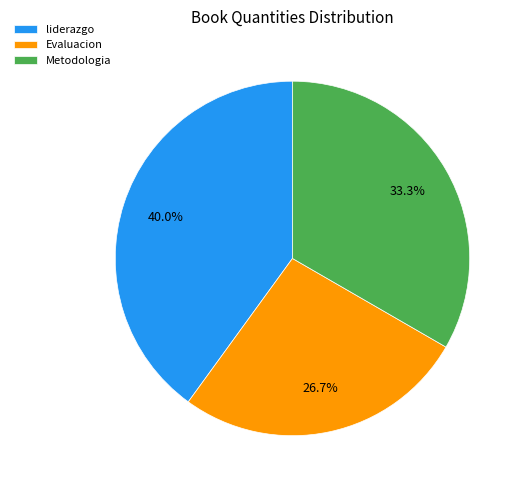

Is there a majority slice in this chart?

No